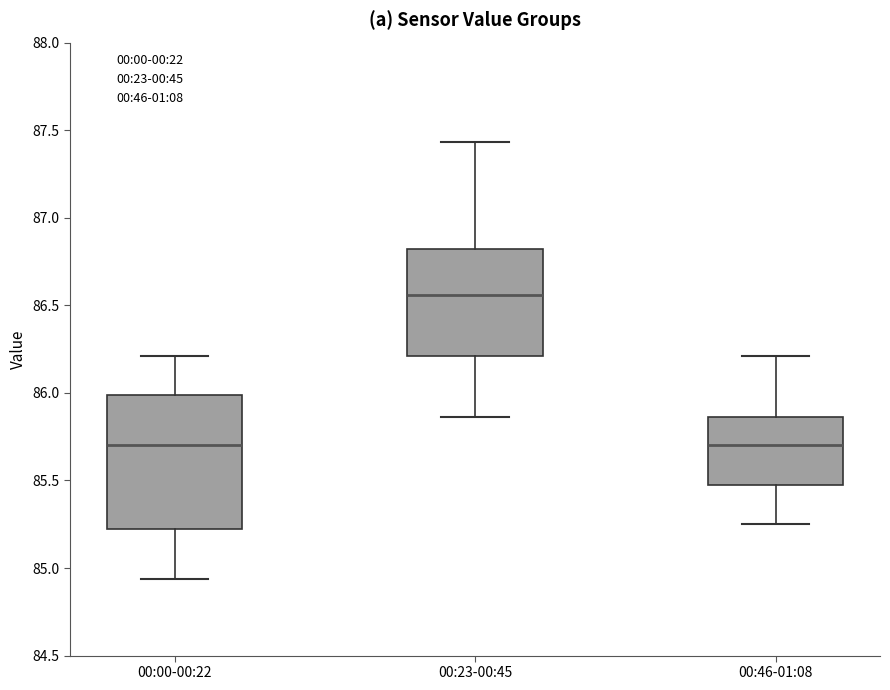

Comparing the boxes themselves (not the whiskers), which one is the tallest?

00:00-00:22